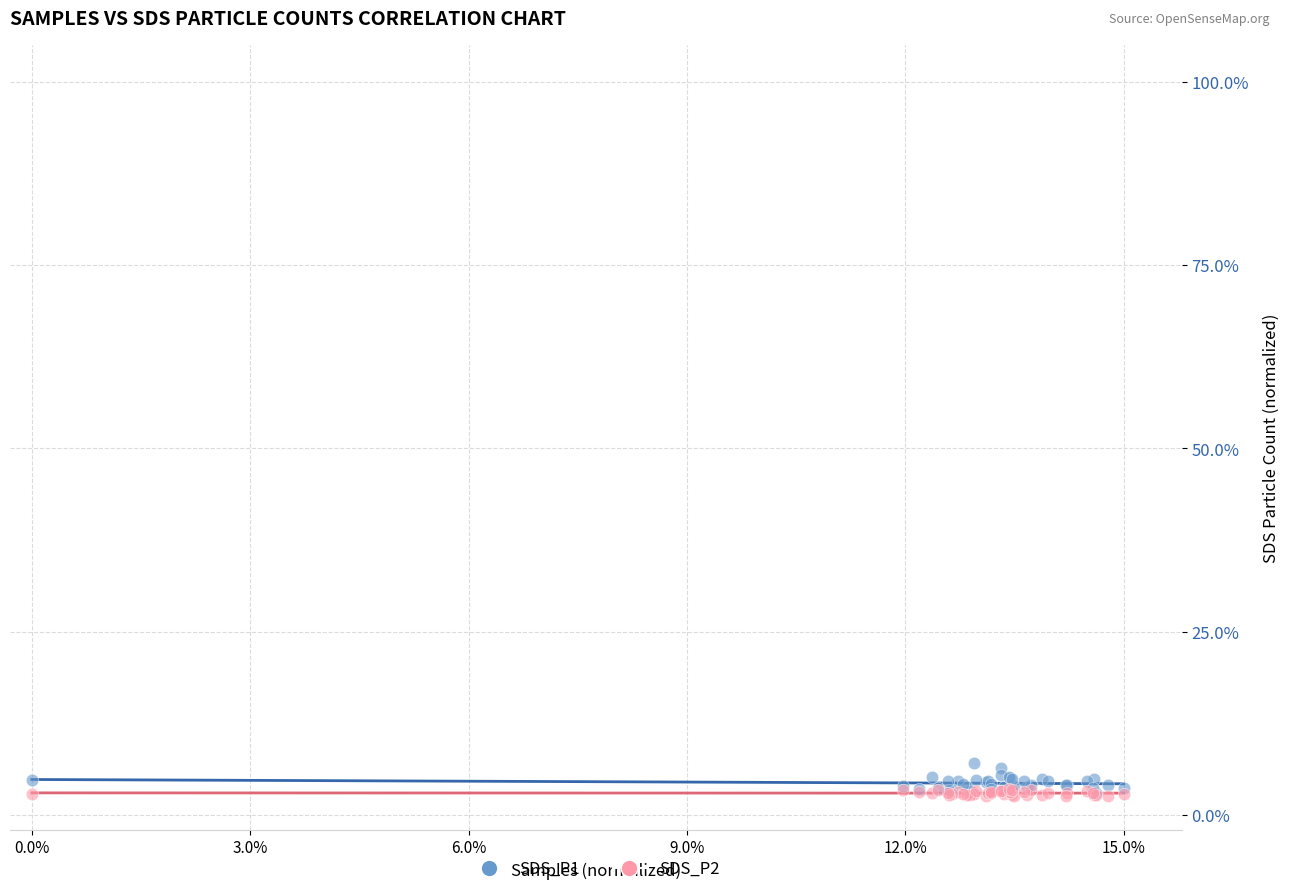

Which series has the widest spread of Y values?

SDS_P1